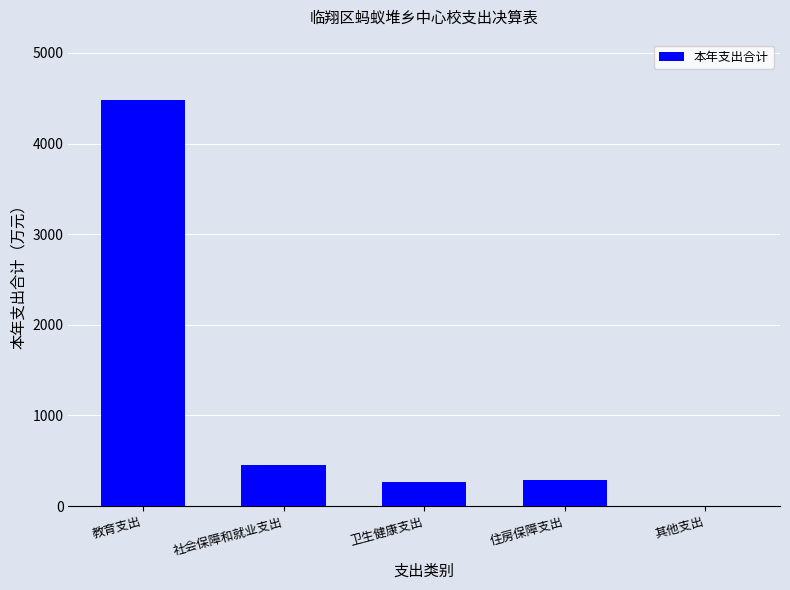

Approximately how many times larger is the value at 教育支出 compared to 卫生健康支出?

16.6